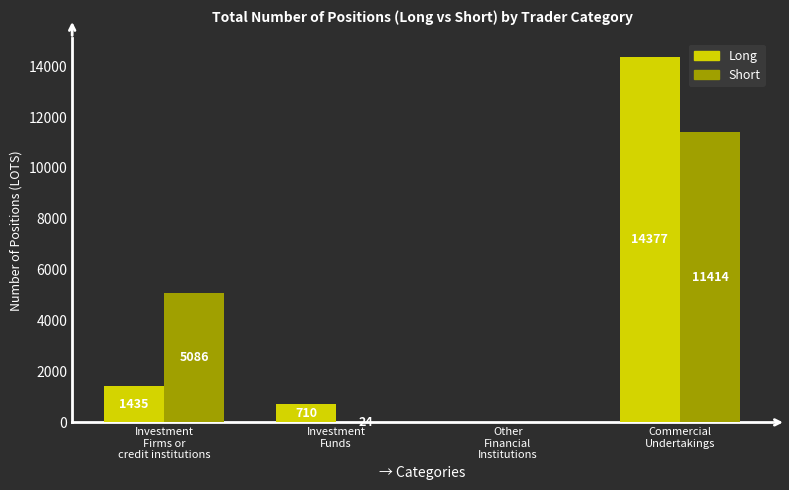

How many positive values does the Long series have?

3